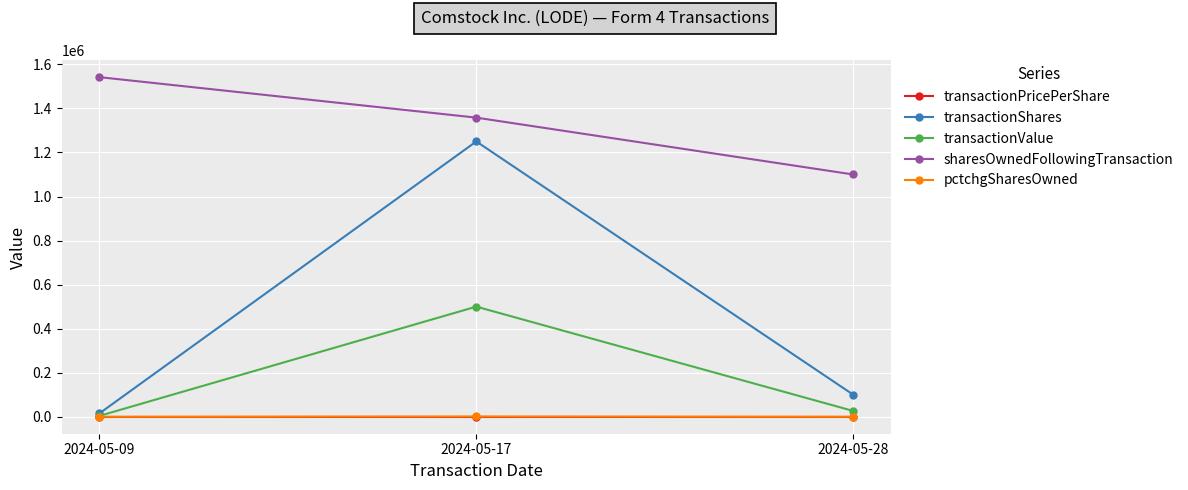

The sharesOwnedFollowingTransaction series shows 2316991.0 at 2024-05-09. True or false?

False